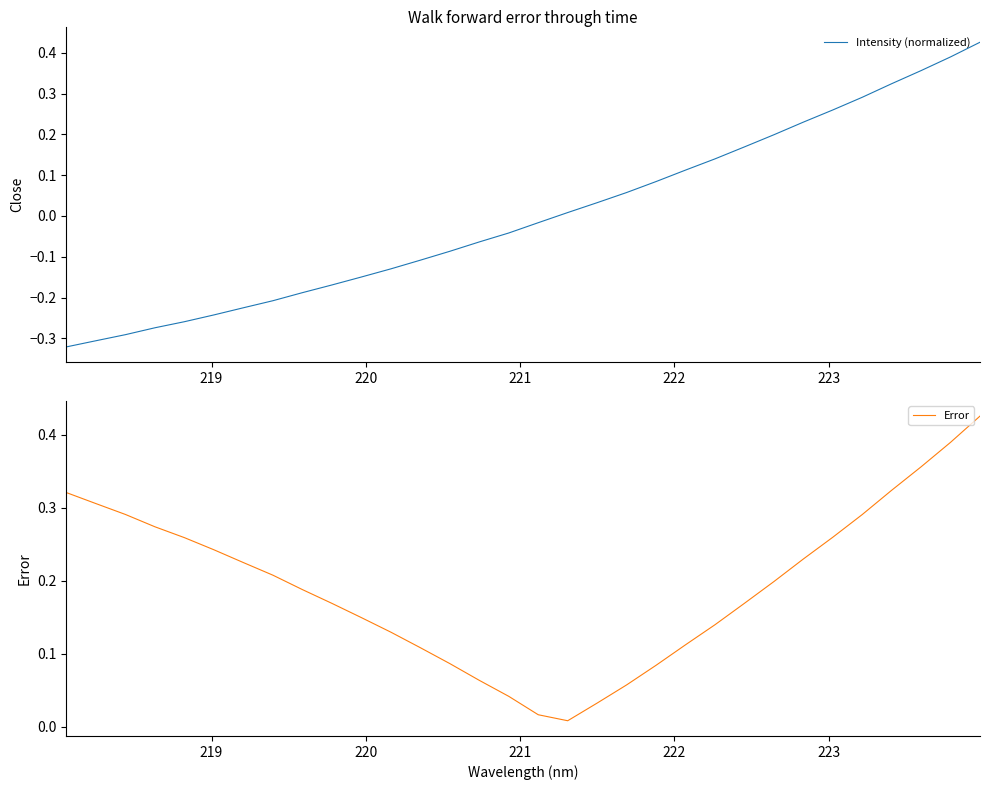

Does the chart display data point markers on the line(s)?

No